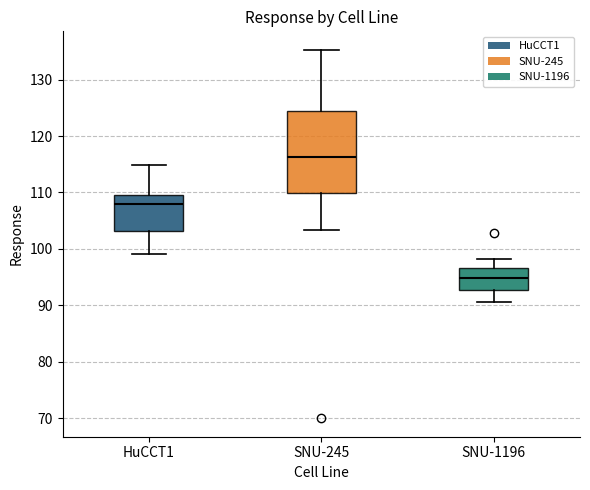

Reading left to right, read every box against the y-axis: the position of its median line, the range the box covers, and the ends of its whiskers. The values are not printed on the chart, so give them approximately, as read against the axis.

HuCCT1: median 108, box 103 to 110, whiskers 99 to 115
SNU-245: median 116, box 110 to 124, whiskers 103 to 135
SNU-1196: median 95, box 93 to 97, whiskers 91 to 98